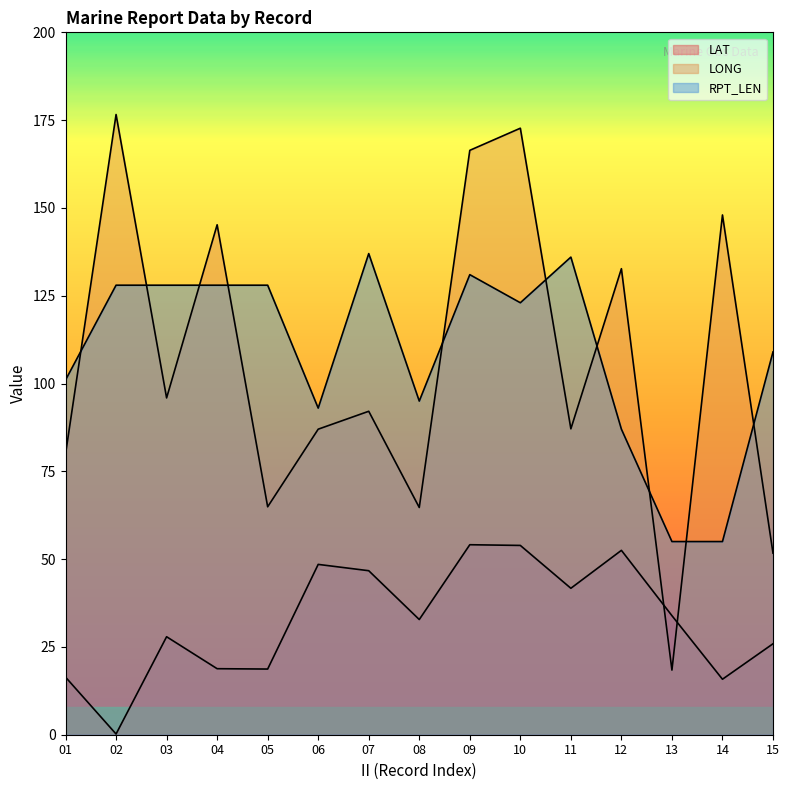

Between 02 and 07, which is larger?

07